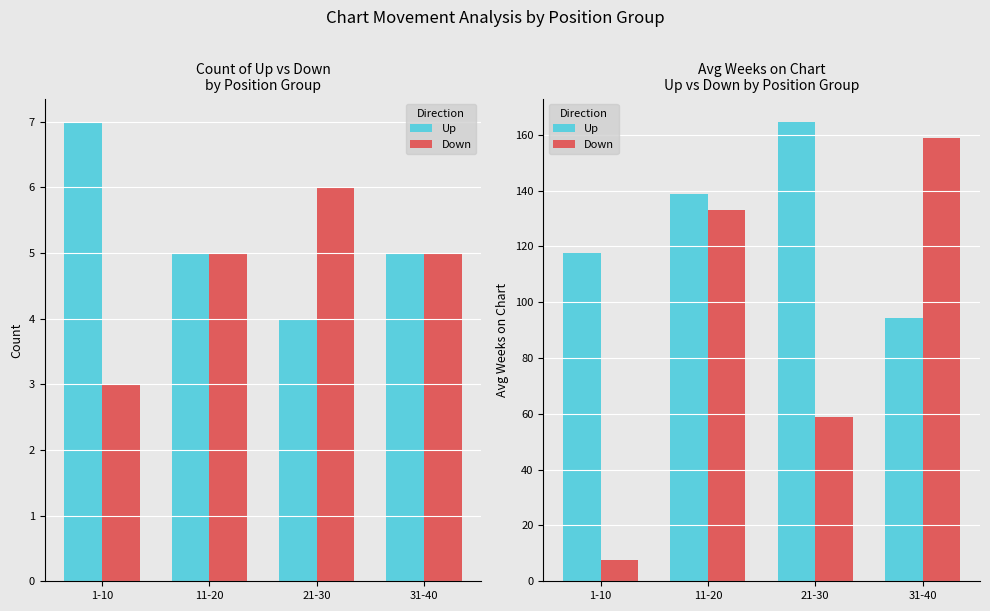

What is the total value across all series at 11-20?

271.6